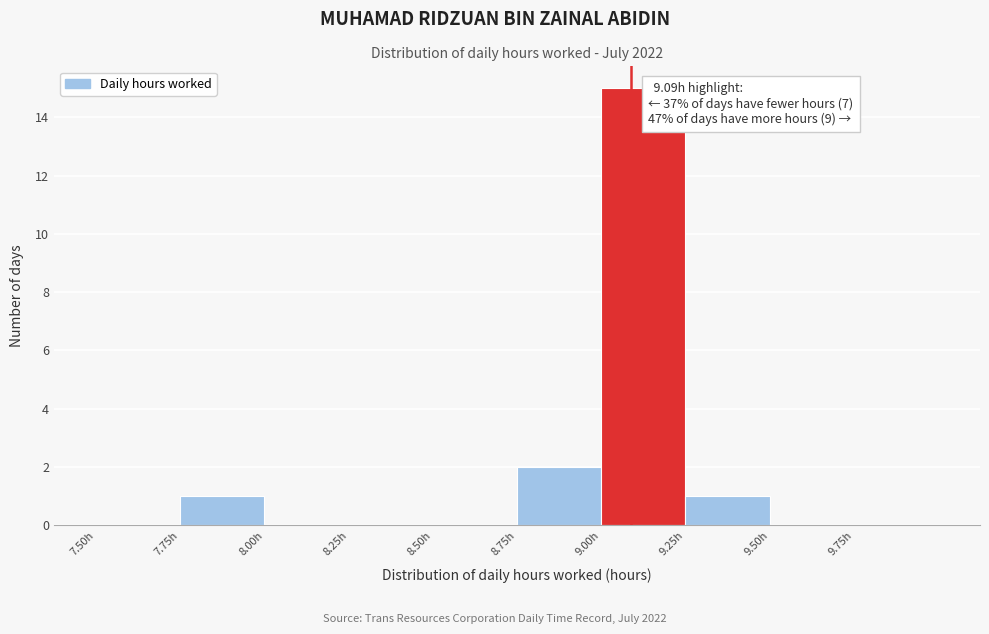

Over which range of the x-axis is the bar tallest?

9.00 to 9.25